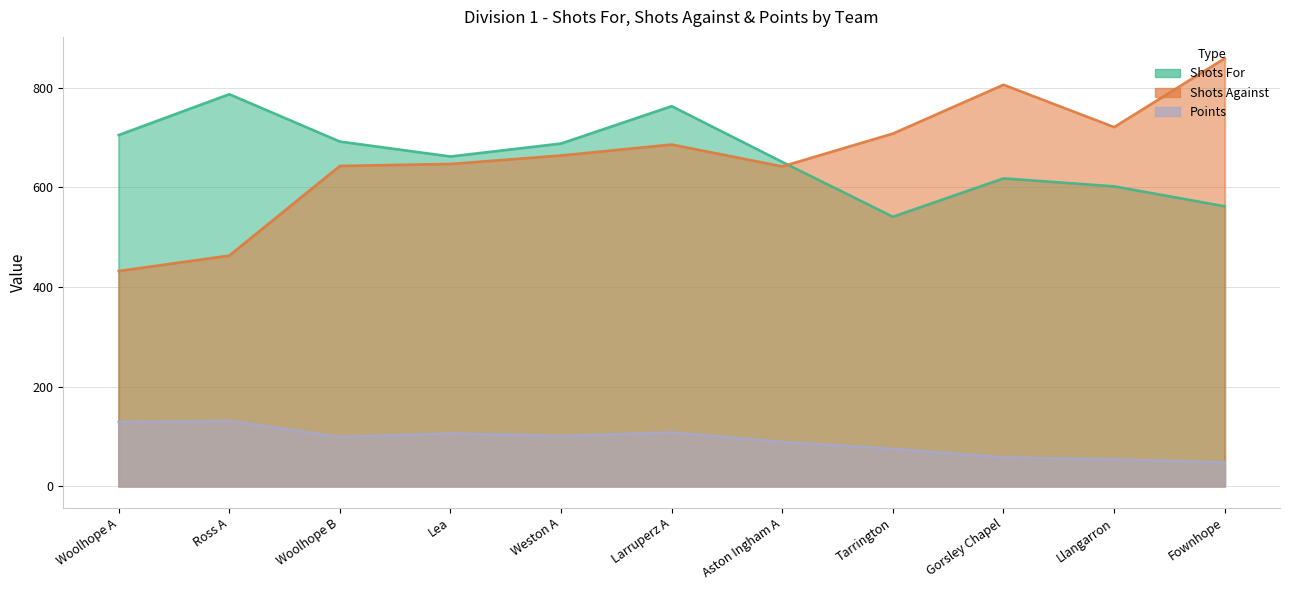

What is the label of the 11th point from the right?

Woolhope A